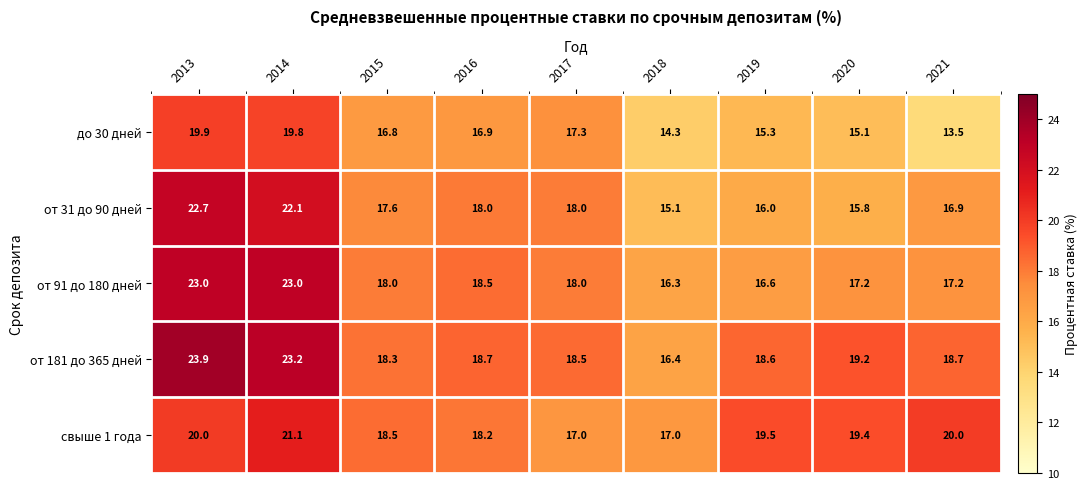

Rank the series by their maximum value, from lowest to highest.

до 30 дней, свыше 1 года, от 31 до 90 дней, от 91 до 180 дней, от 181 до 365 дней